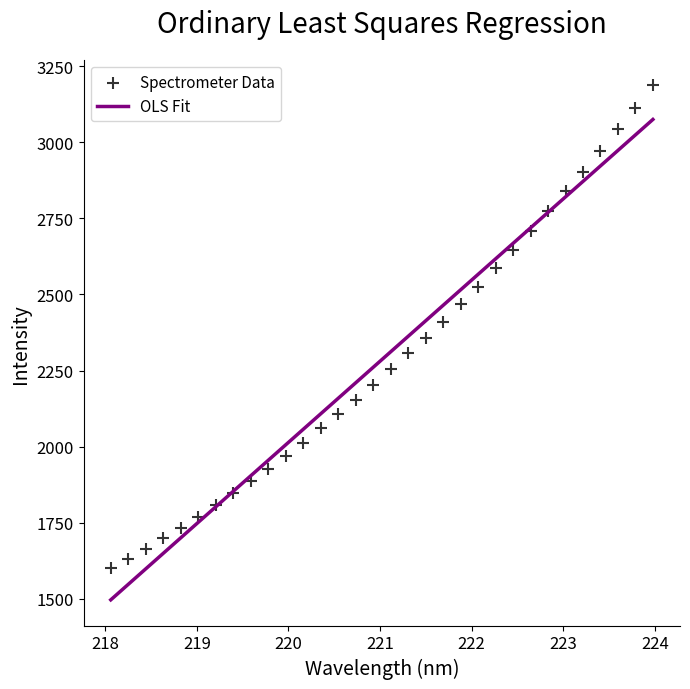

What is the range of Y values (max minus min)?

1586.3